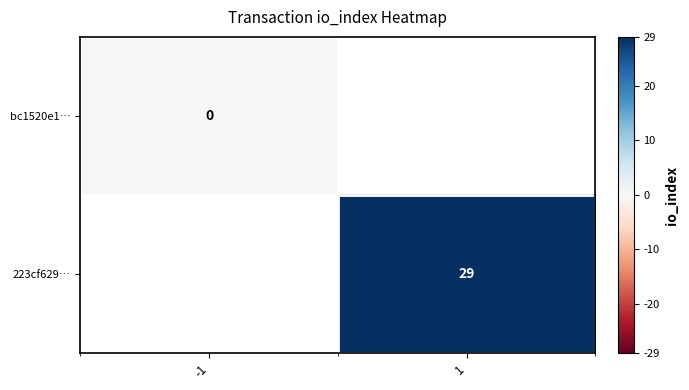

Is the value of 223cf629… at 1 greater than the value of bc1520e1… at -1?

Yes